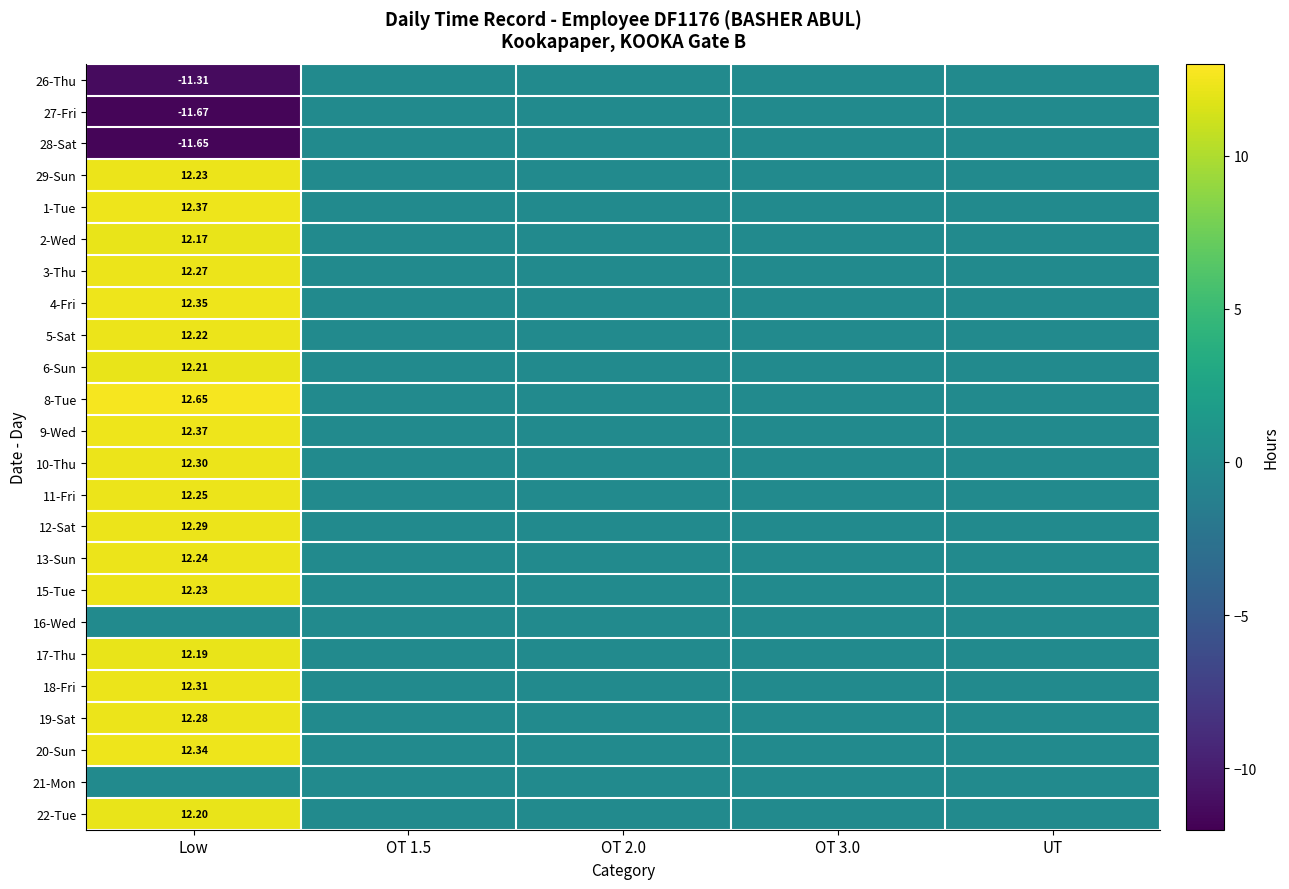

At which category is the sum across all series the highest?

Low